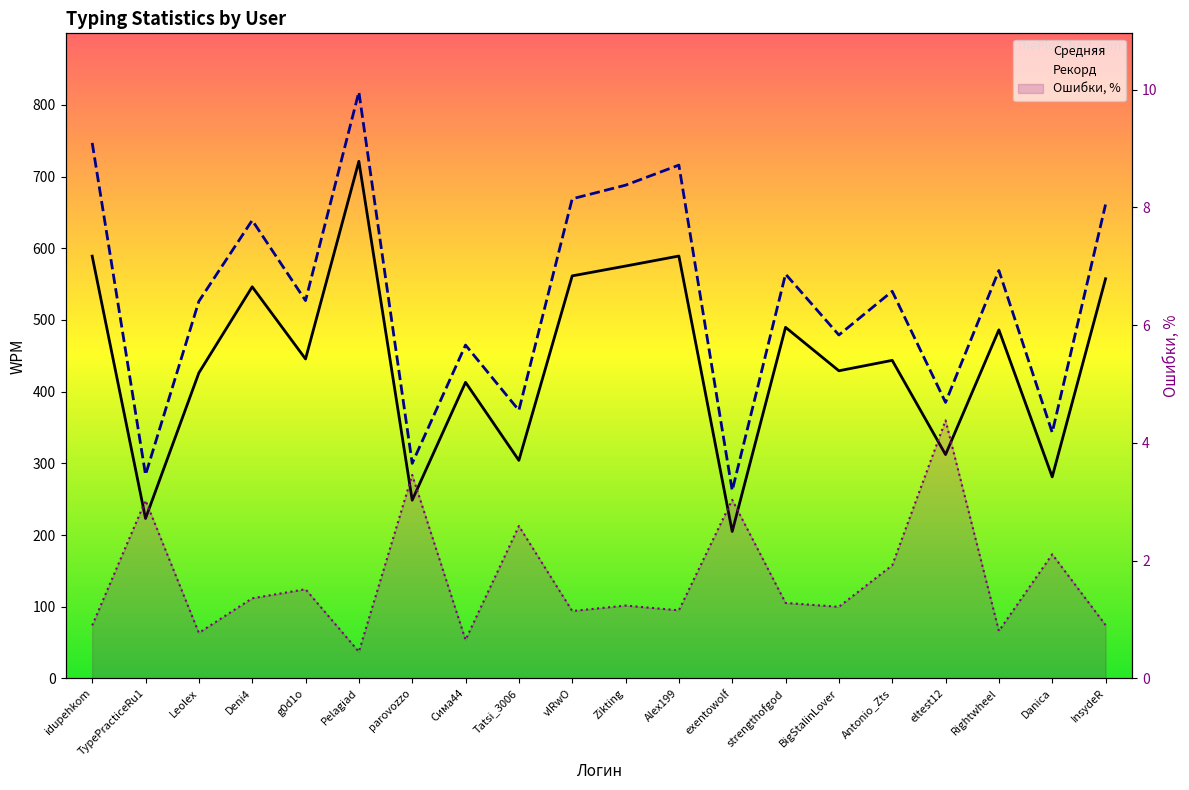

What is the greatest value displayed?

818.0